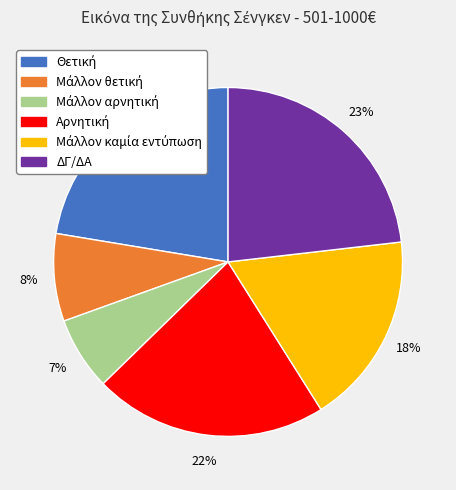

Does any single category account for the majority?

No